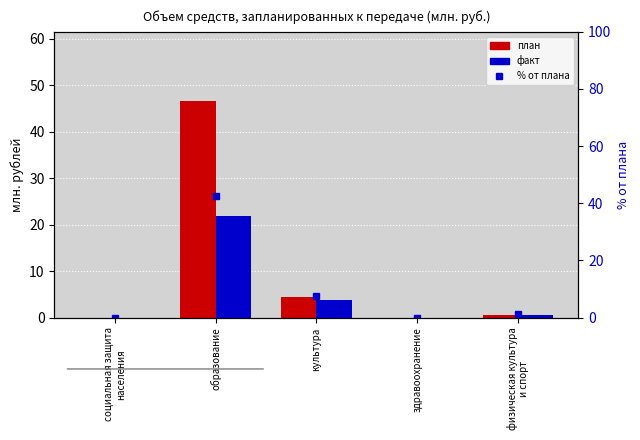

Is it true that план equals 4.4 at культура?

True